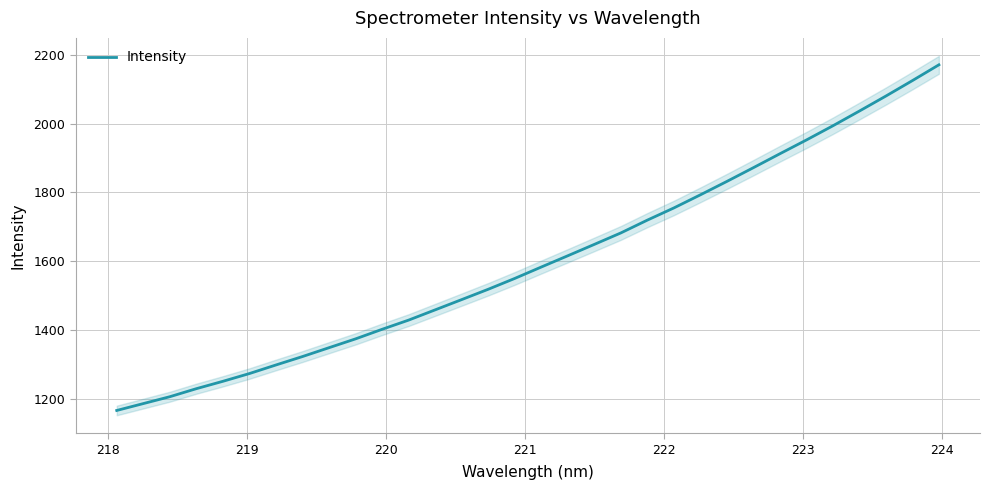

What is the maximum value for Intensity?

2171.0